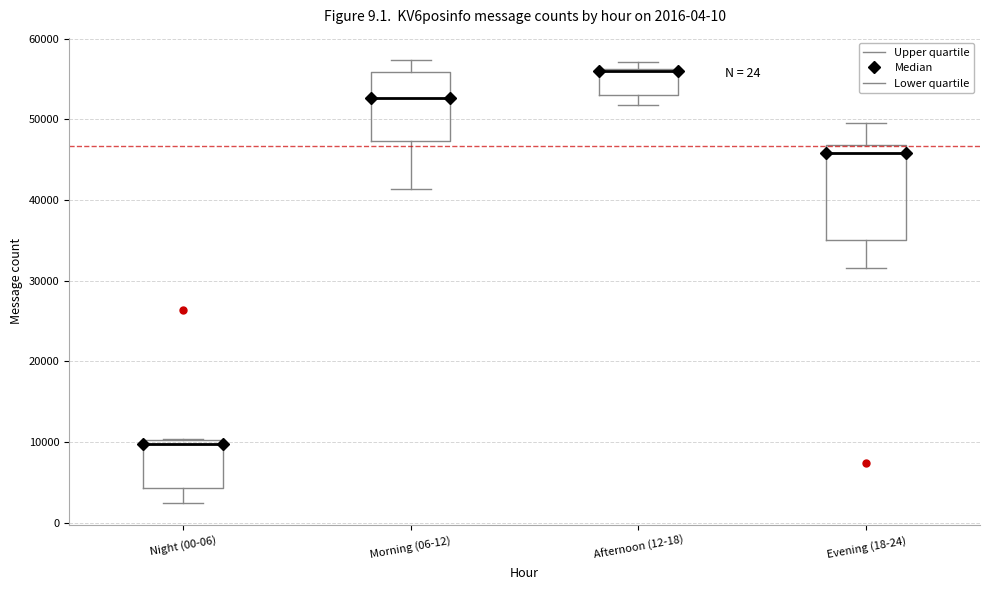

Comparing the boxes themselves (not the whiskers), which one is the tallest?

Evening (18-24)